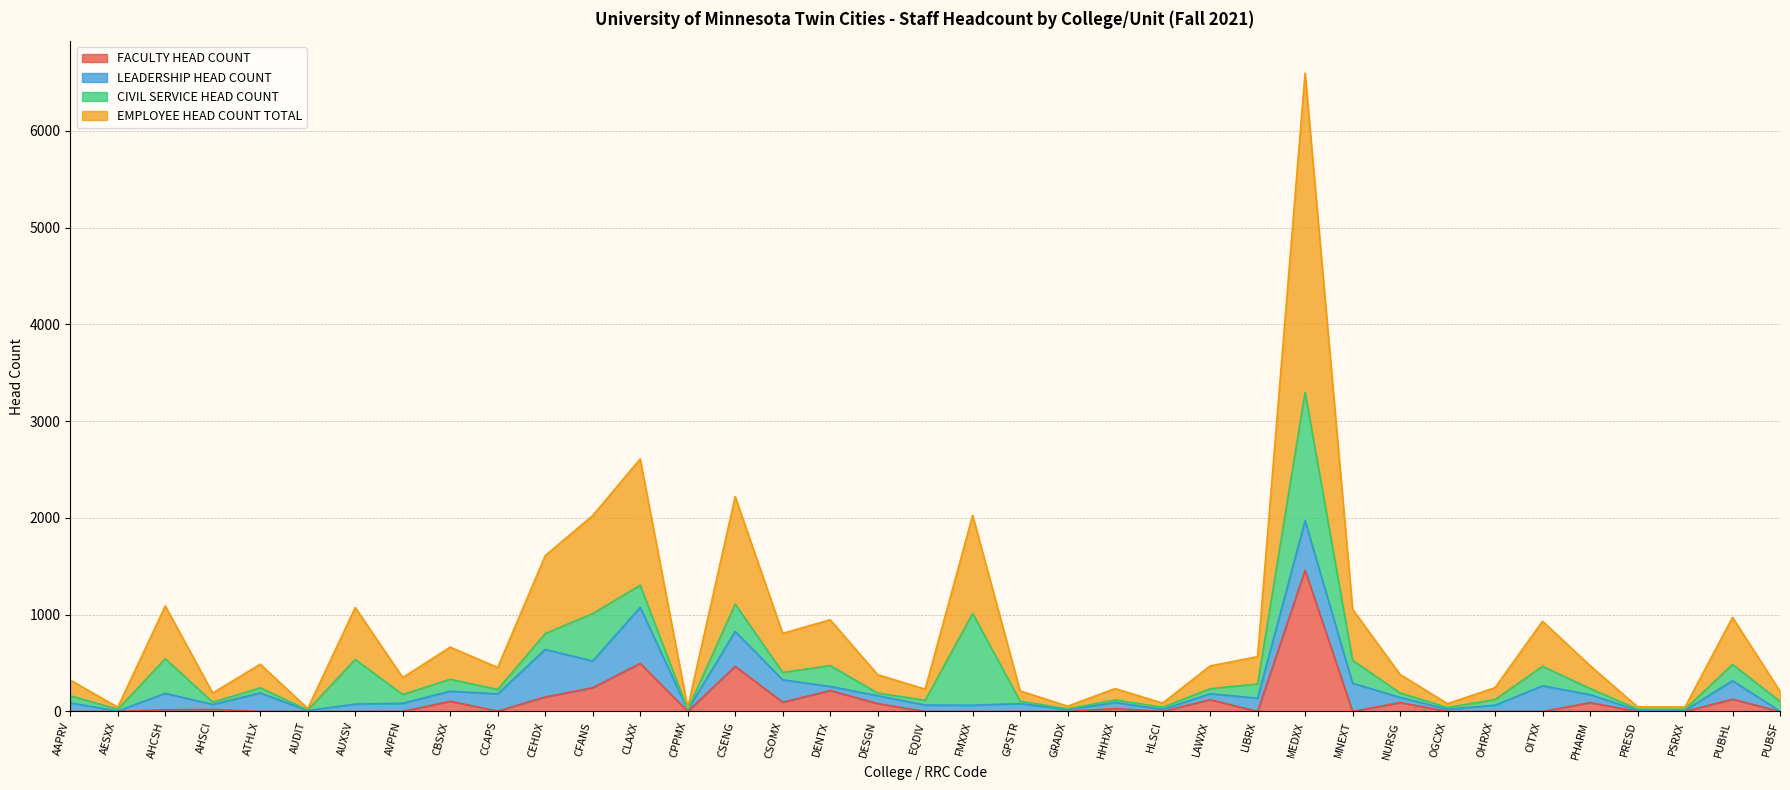

In FACULTY HEAD COUNT, how many points are lower than both neighbors (excluding endpoints)?

6